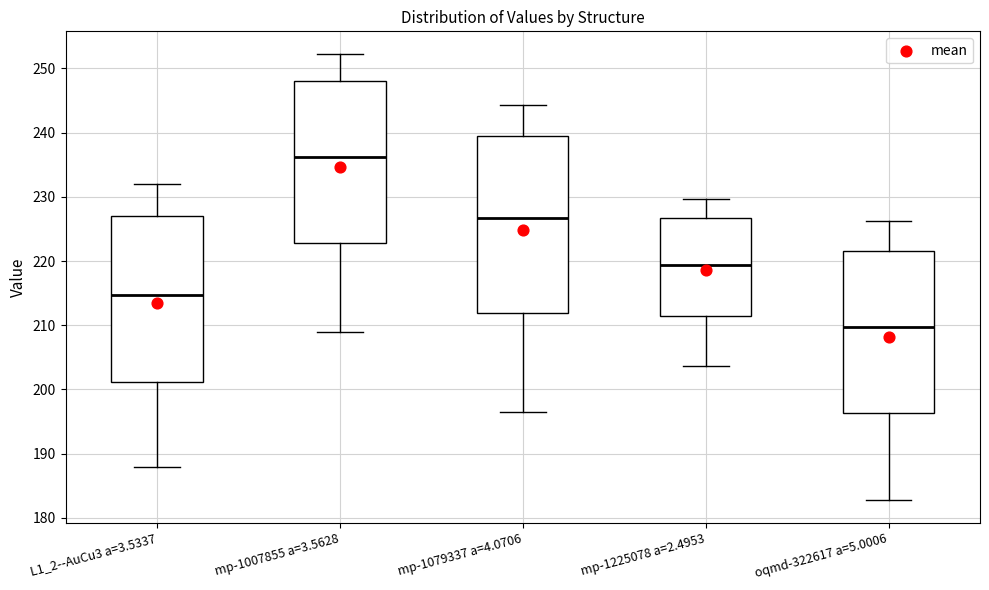

Reading left to right, read every box against the y-axis: the position of its median line, the range the box covers, and the ends of its whiskers. The values are not printed on the chart, so give them approximately, as read against the axis.

L1_2--AuCu3 a=3.5337: median 215, box 201 to 227, whiskers 188 to 232
mp-1007855 a=3.5628: median 236, box 223 to 248, whiskers 209 to 252
mp-1079337 a=4.0706: median 227, box 212 to 240, whiskers 196 to 244
mp-1225078 a=2.4953: median 219, box 211 to 227, whiskers 204 to 230
oqmd-322617 a=5.0006: median 210, box 196 to 222, whiskers 183 to 226